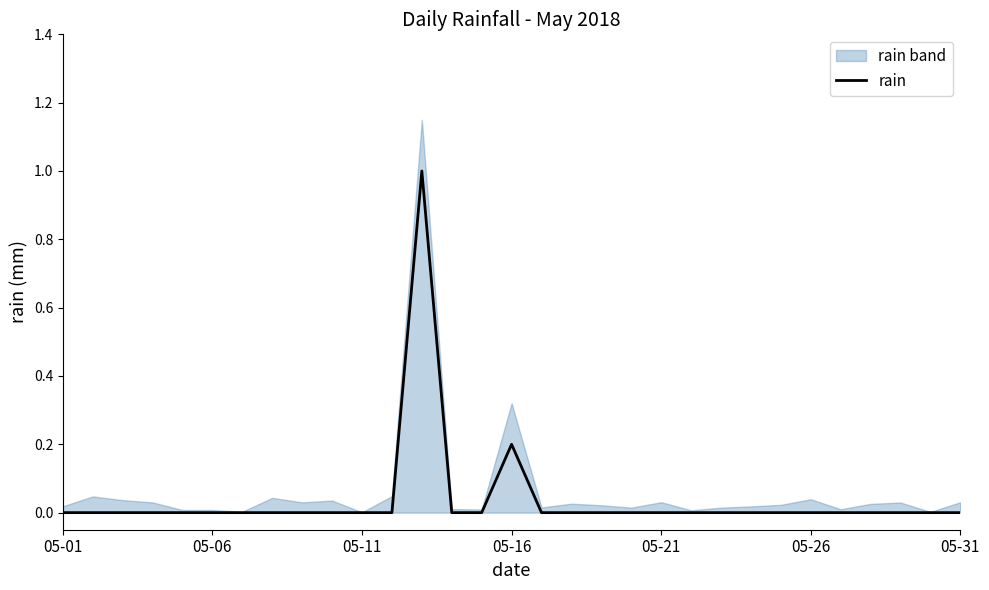

True or false: rain has a value of 0.0 at 05-31.

True